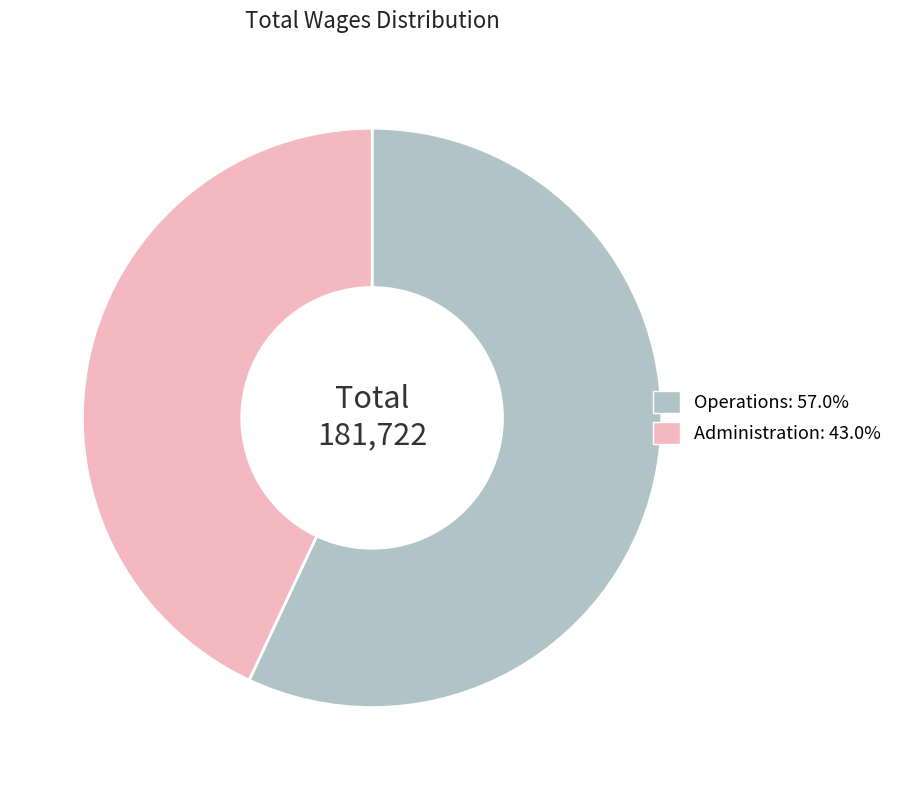

True or false: Operations accounts for 57% of the total.

True